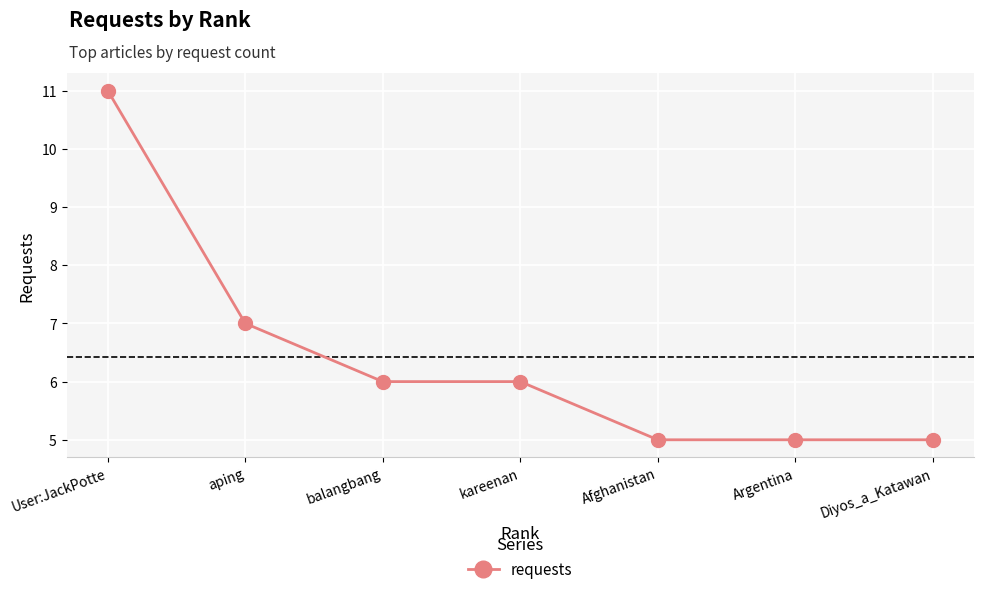

Count the values in the range 5 to 7.

6